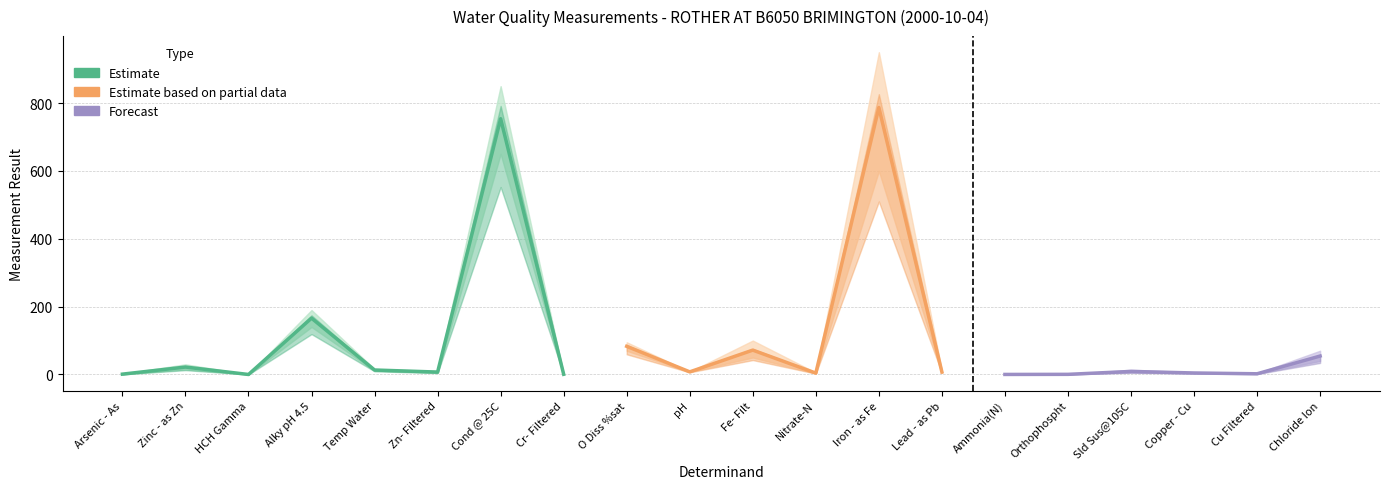

At which label is result_low closest to 325?

Alky pH 4.5